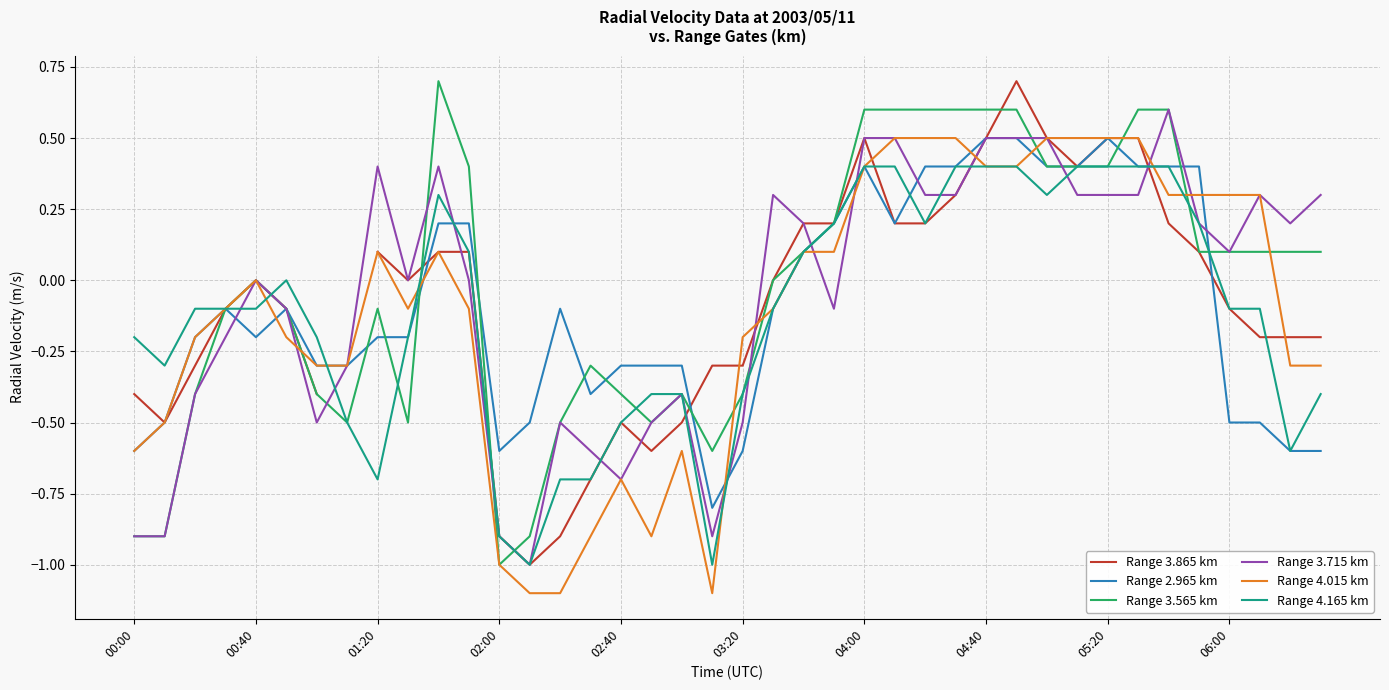

The Range 3.865 km series shows -0.9 at 14. True or false?

True